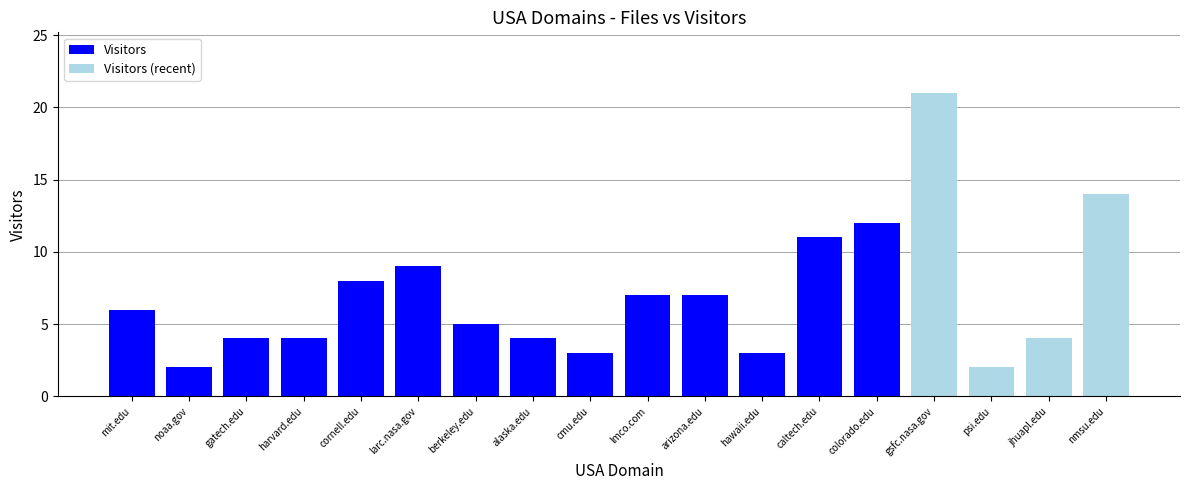

At which category does the chart reach its peak across all series?

gsfc.nasa.gov